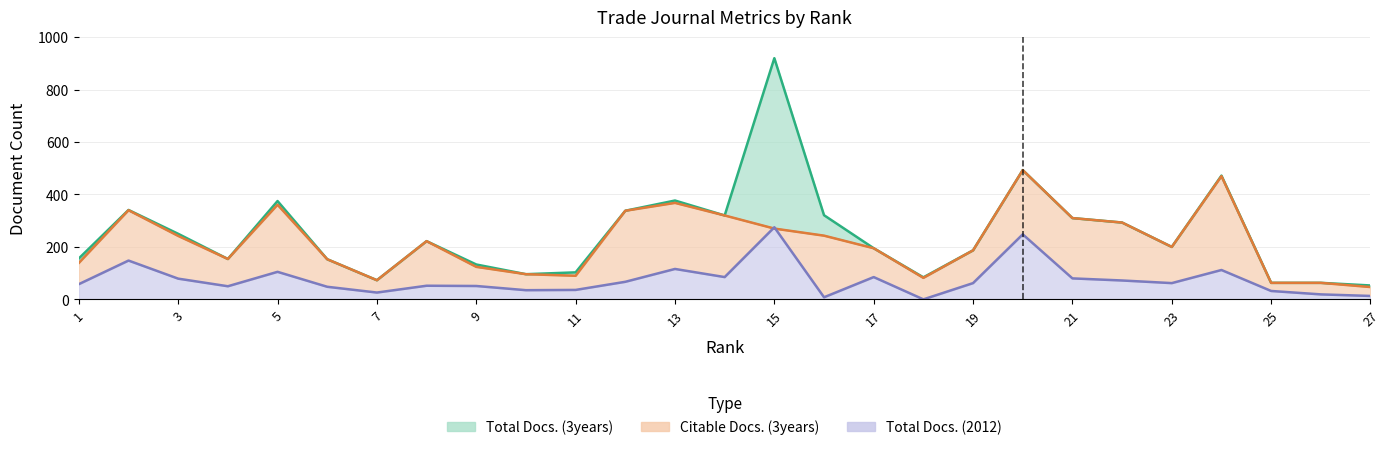

At which category is the sum across all series the highest?

15